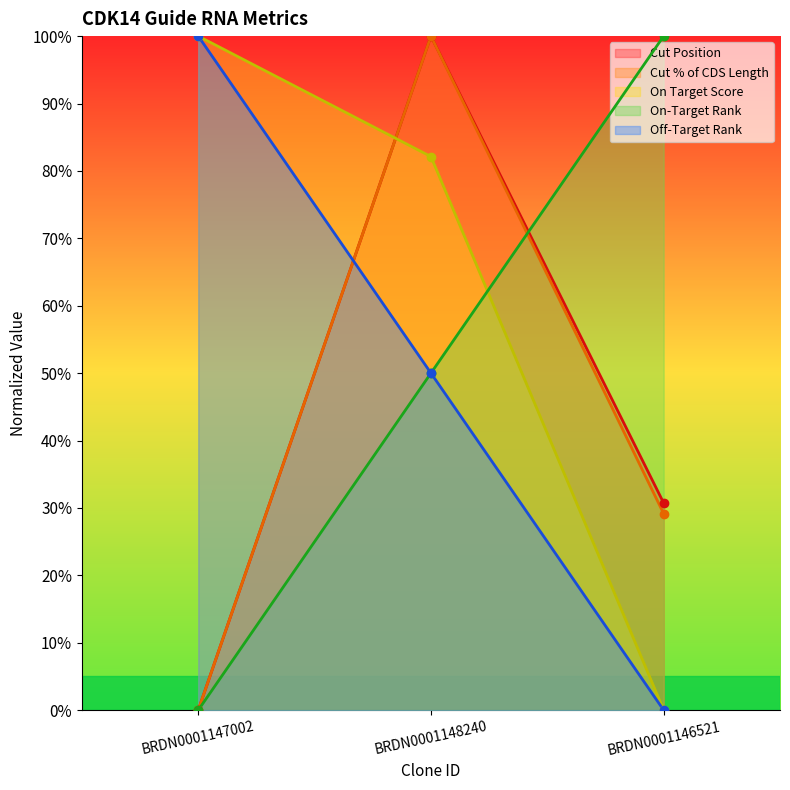

True or false: Cut Position has a value of -57.9 at BRDN0001147002.

False